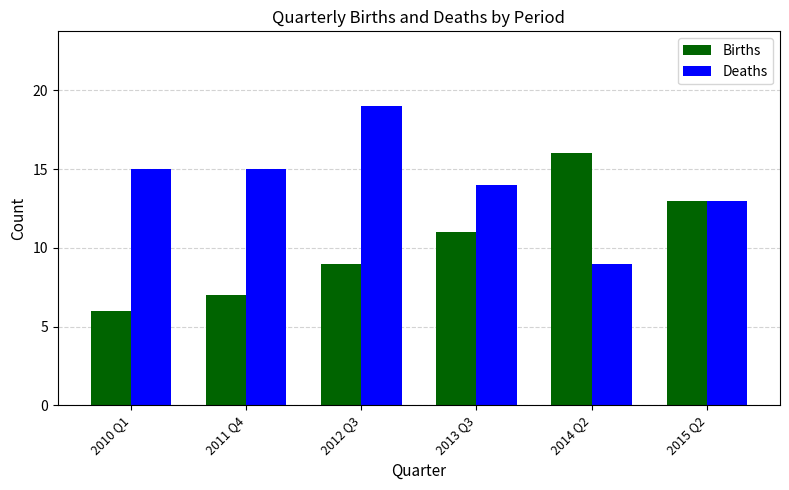

Is the value of Deaths at 2013 Q3 greater than the value of Births at 2011 Q4?

Yes